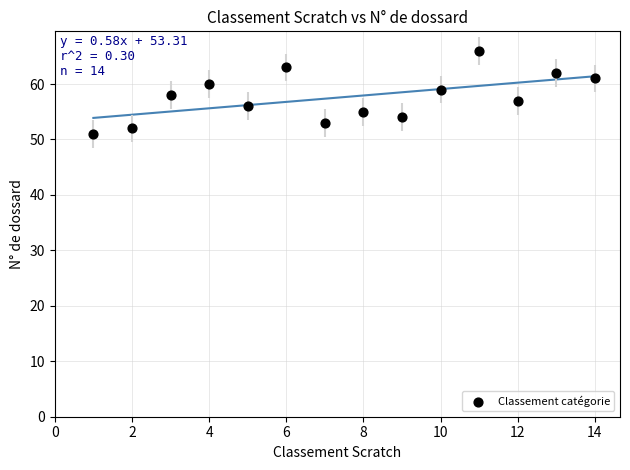

What is the range of X values (max minus min)?

13